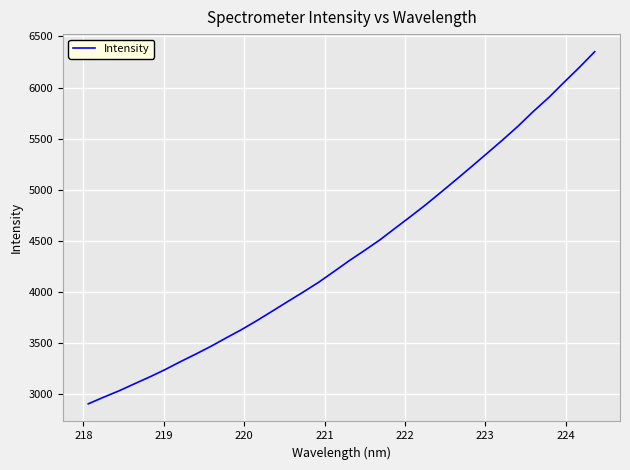

What is the greatest value displayed?

6350.7